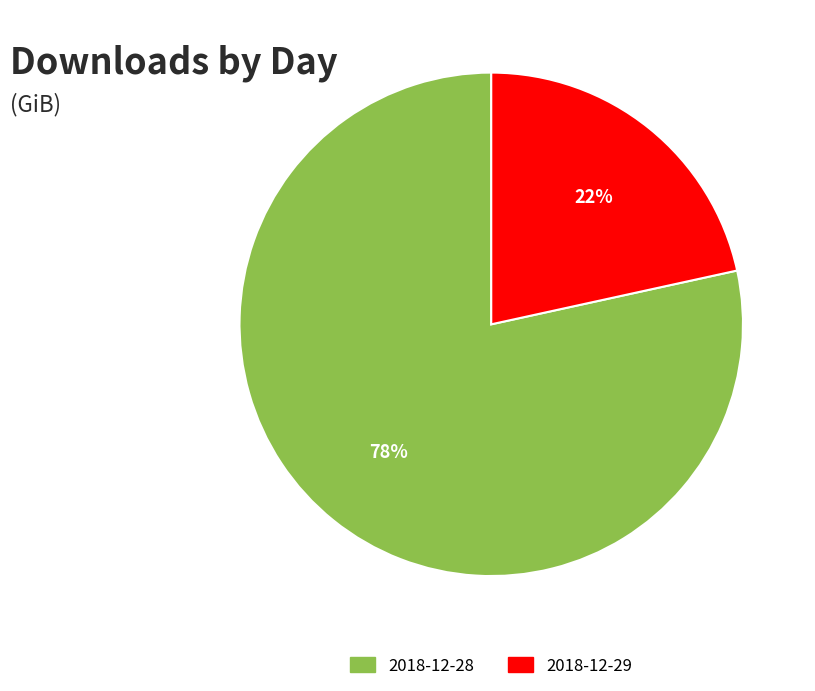

Which slice is the smallest?

2018-12-29